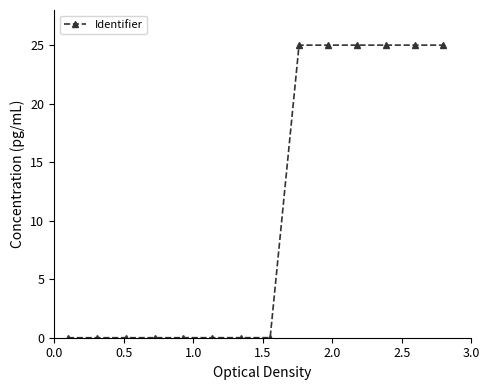

What is the value of the 13th point from the left?

25.0